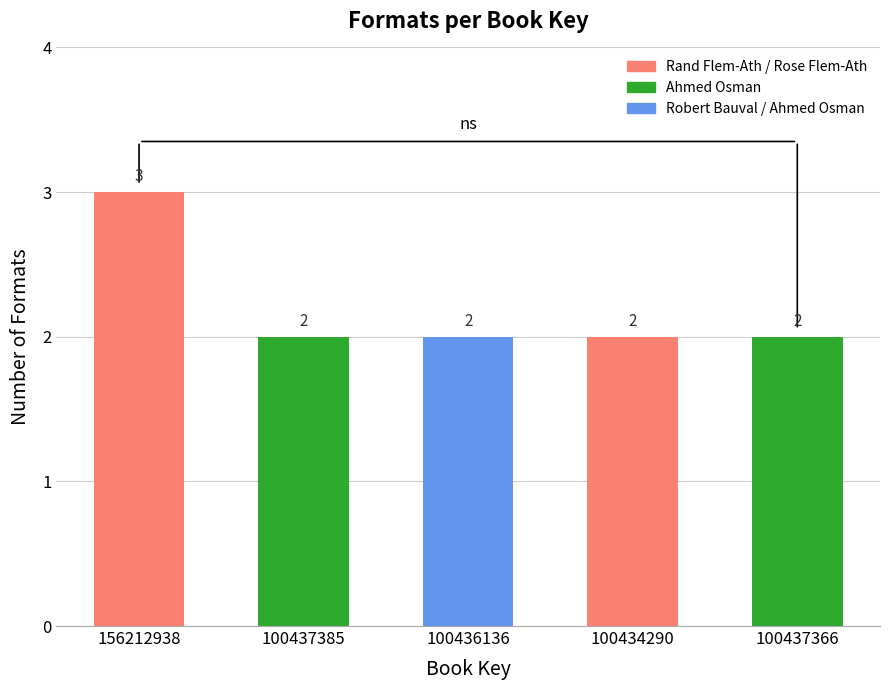

Approximately how many times larger is the value at 100437385 compared to 100437366?

1.0